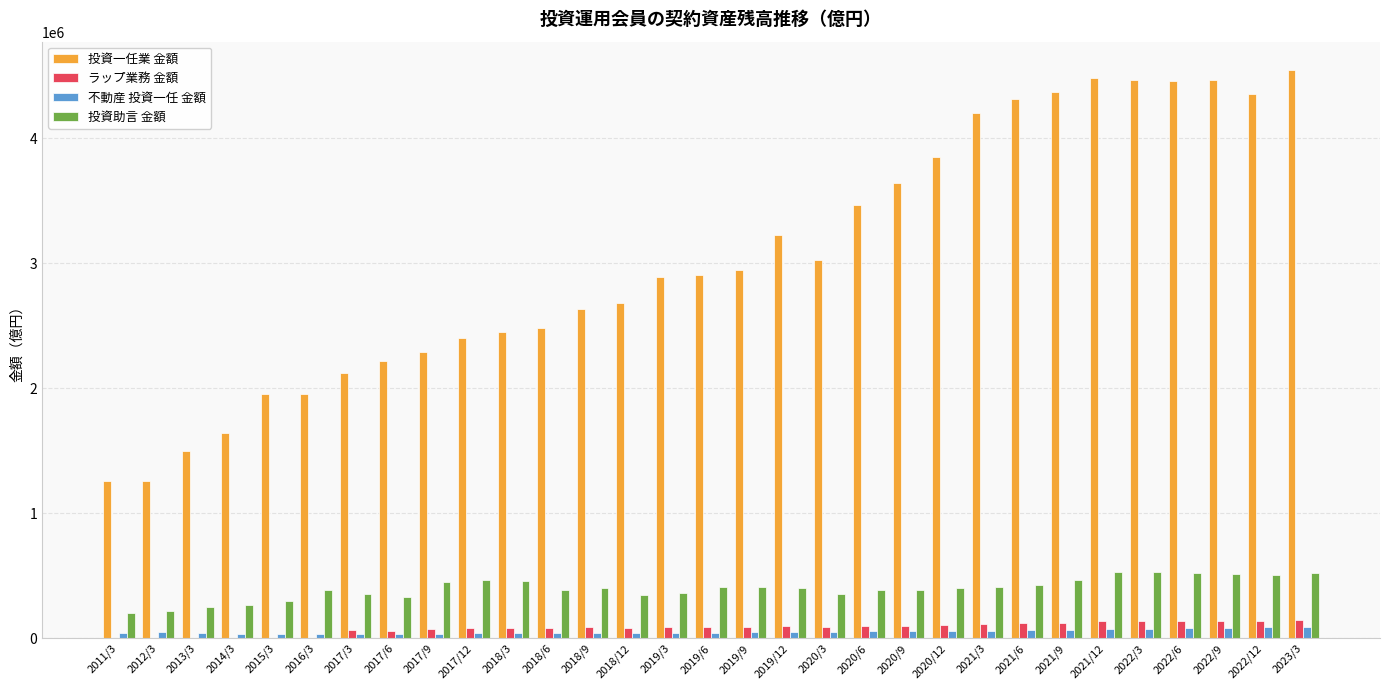

Is the value of 投資助言 金額 at 2018/3 greater than the value of ラップ業務 金額 at 2020/3?

Yes